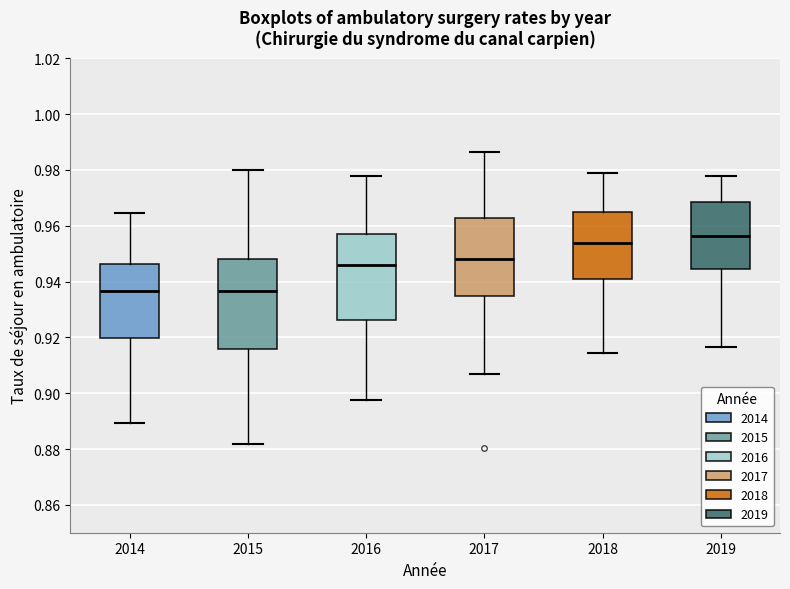

Reading left to right, transcribe this box plot: for each box, give where its median line is, the range the box spans, and where its two whiskers end, as read against the y-axis. The values are not printed on the chart, so give them approximately, as read against the axis.

2014: median 0.936, box 0.920 to 0.946, whiskers 0.890 to 0.964
2015: median 0.936, box 0.916 to 0.948, whiskers 0.882 to 0.980
2016: median 0.946, box 0.926 to 0.958, whiskers 0.898 to 0.978
2017: median 0.948, box 0.934 to 0.962, whiskers 0.906 to 0.986
2018: median 0.954, box 0.940 to 0.964, whiskers 0.914 to 0.978
2019: median 0.956, box 0.944 to 0.968, whiskers 0.916 to 0.978